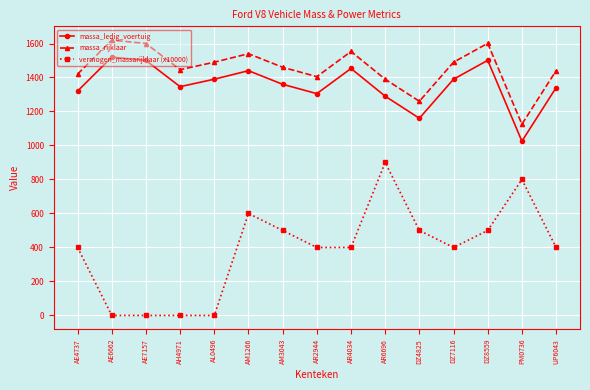

Is the value of massa_rijklaar at AR2944 greater than the value of vermogen_massarijklaar (x10000) at DZ8559?

Yes